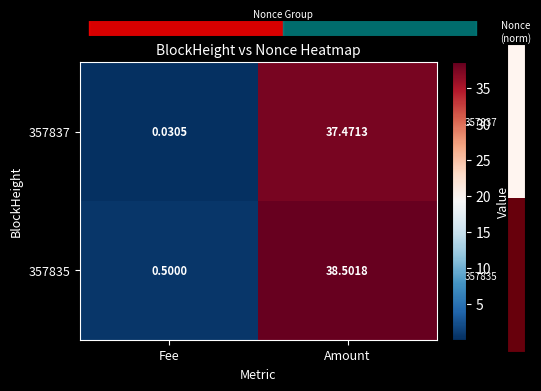

At which category is the sum across all series the highest?

Amount